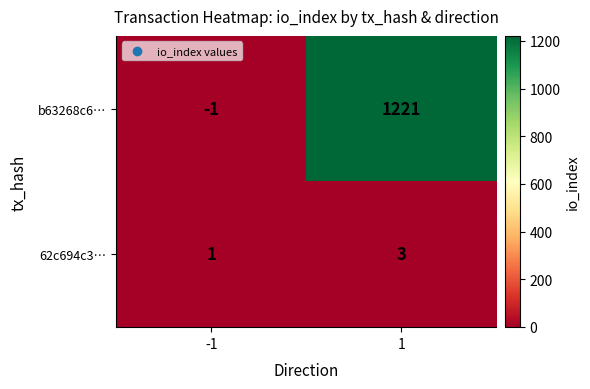

How many categories are shown in the chart?

2